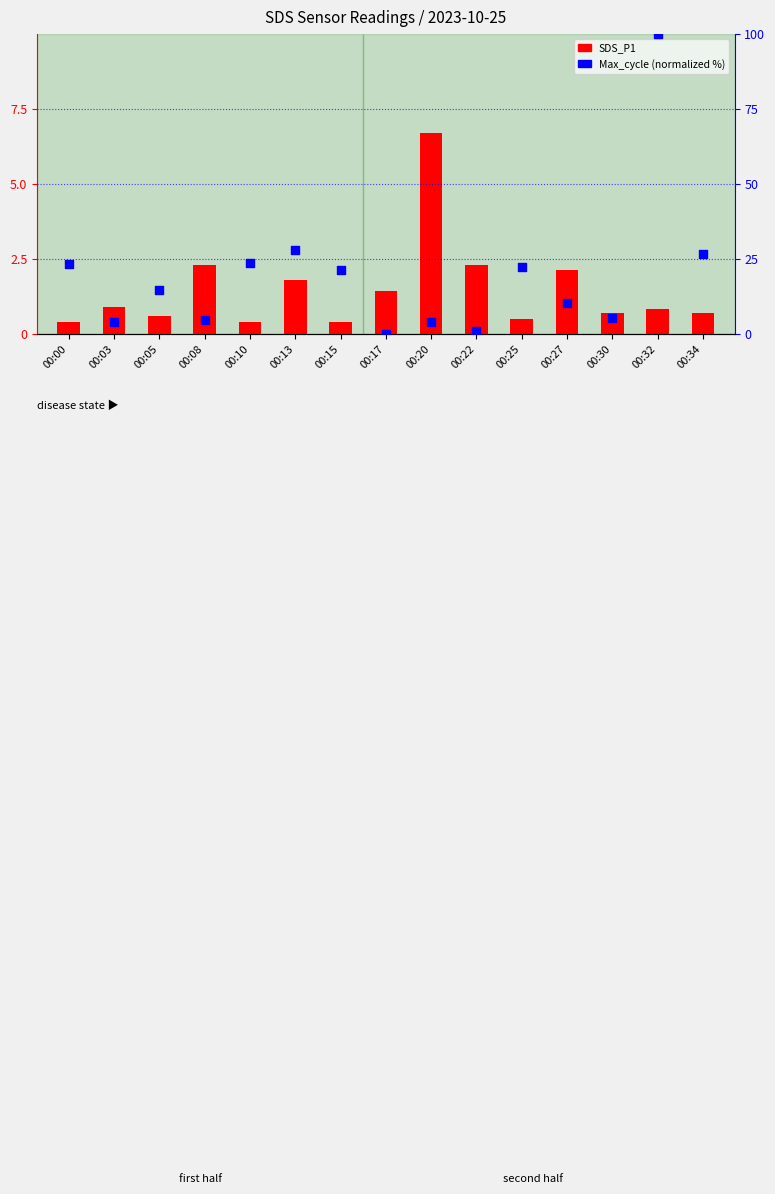

Which series reaches the minimum Y coordinate?

Max_cycle (normalized %)